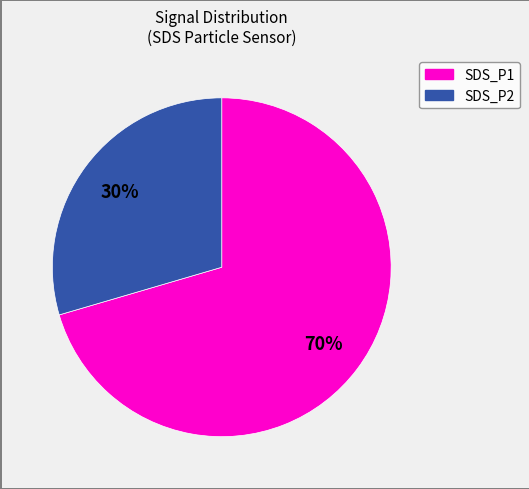

How many segments does this pie chart have?

2